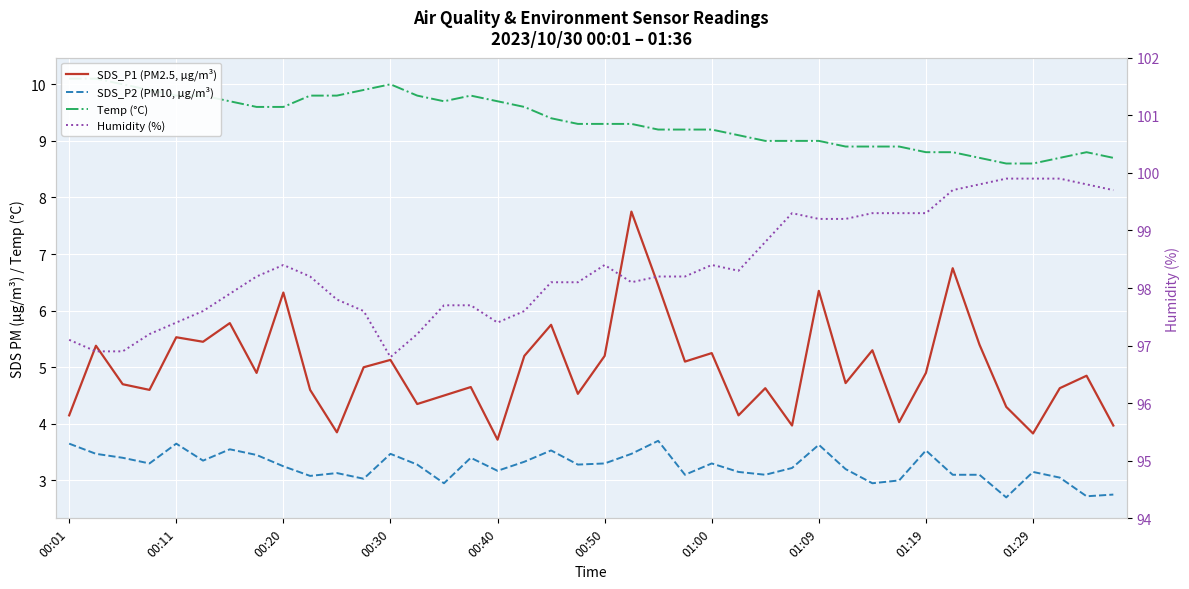

What is the difference between the maximum and minimum values in the SDS_P1 (PM2.5, µg/m³) series?

4.0